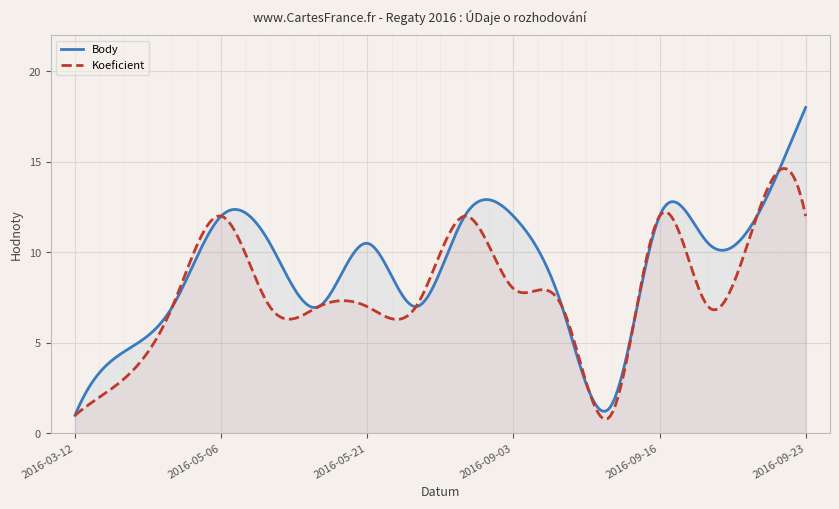

Which series has the largest total across all categories?

Body